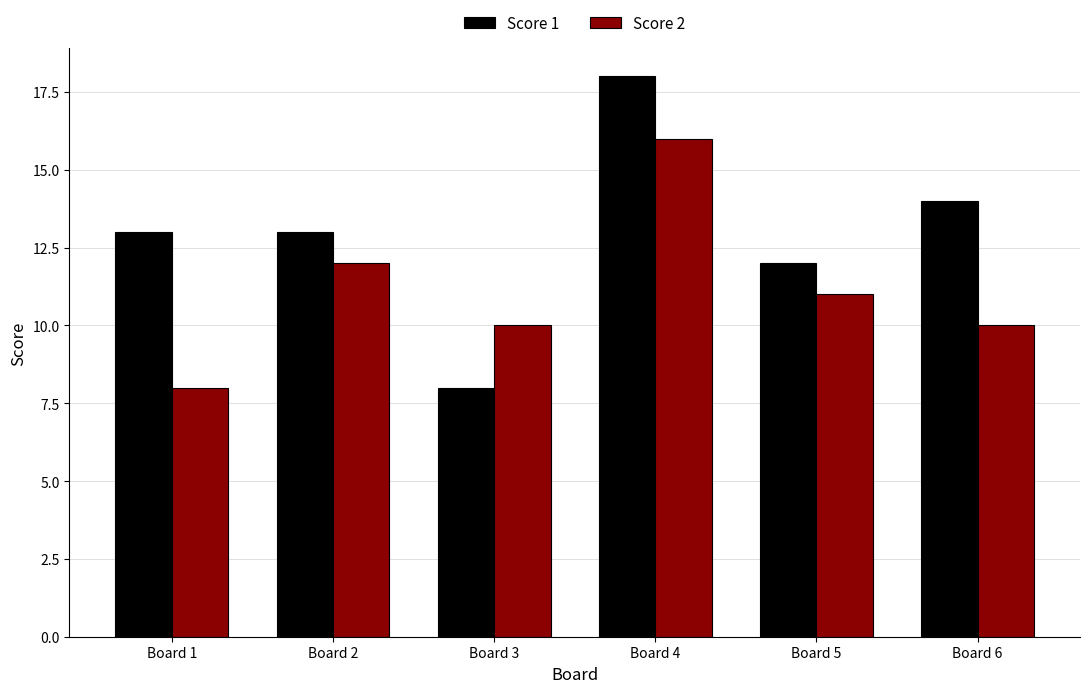

The value of Score 2 at Board 3 is 3. True or false?

False